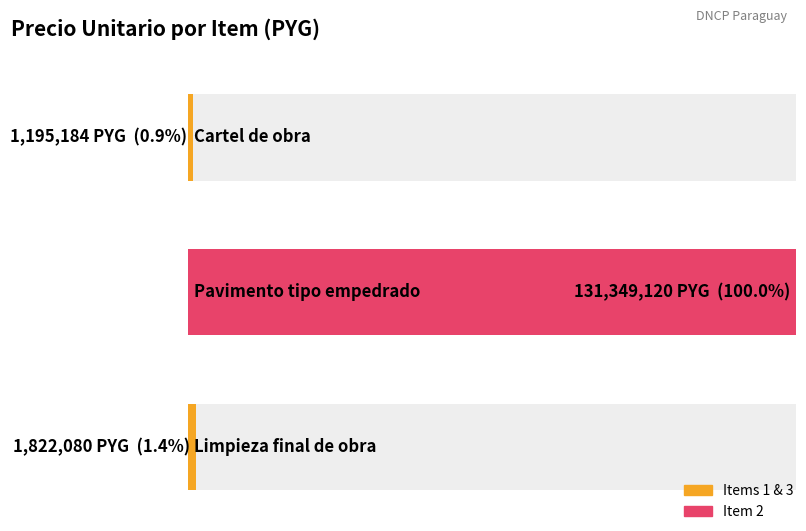

What is the label of the 1st bar from the right?

Limpieza final de obra